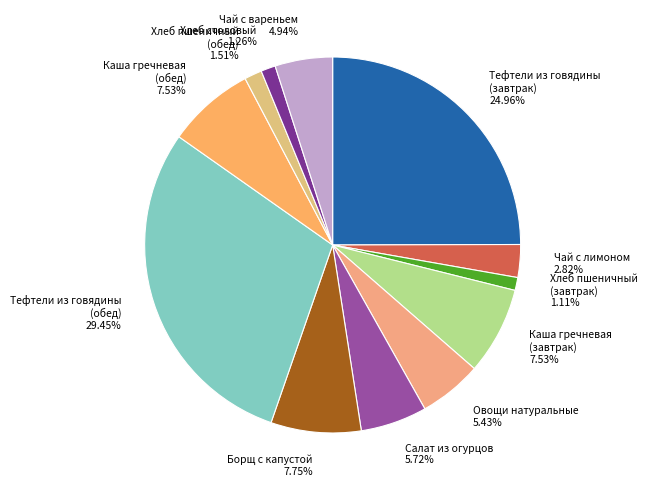

Which category has the biggest portion of the pie?

Тефтели из говядины
(обед)